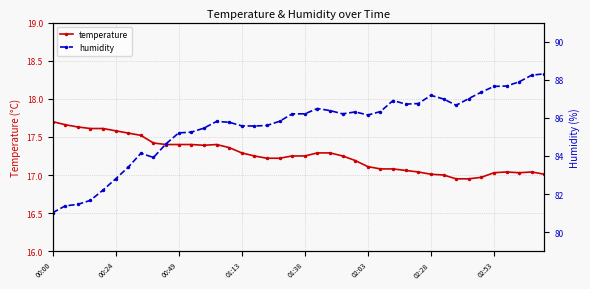

What is the difference between the maximum and second lowest values in the humidity series?

6.9